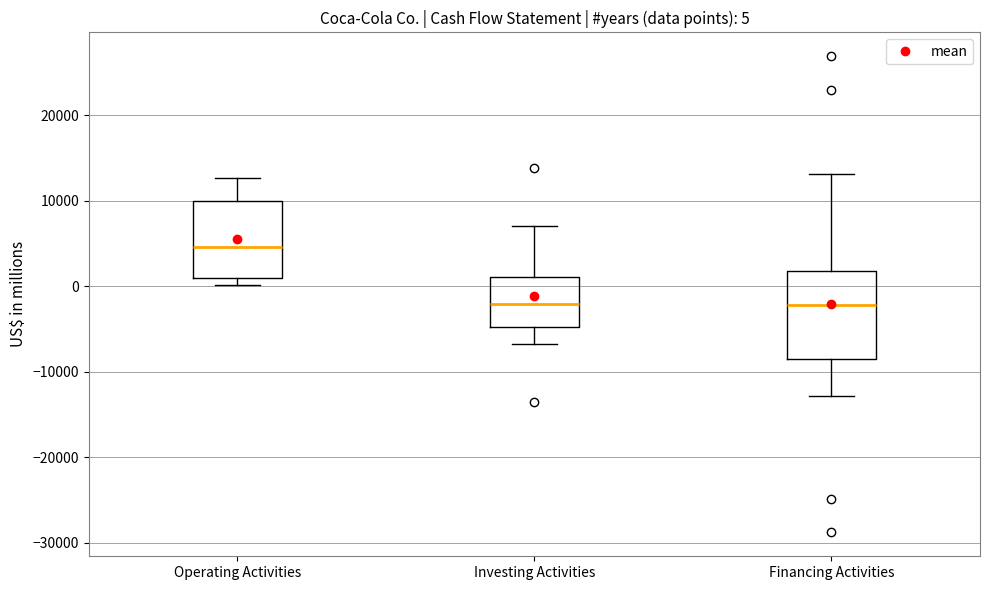

Comparing the boxes themselves (not the whiskers), which one is the tallest?

Financing Activities